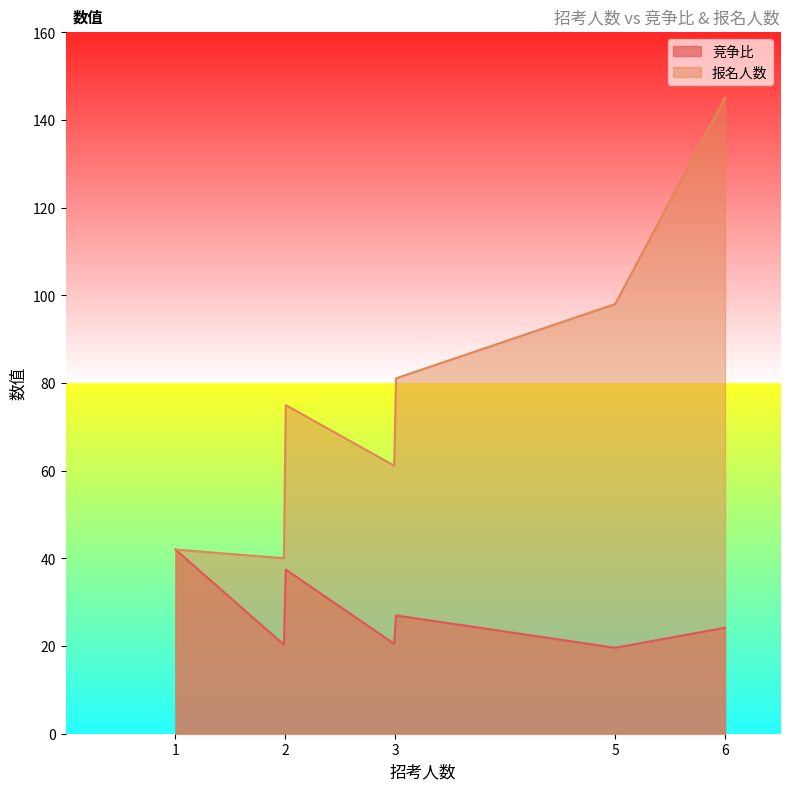

Which series has the widest spread of values?

报名人数